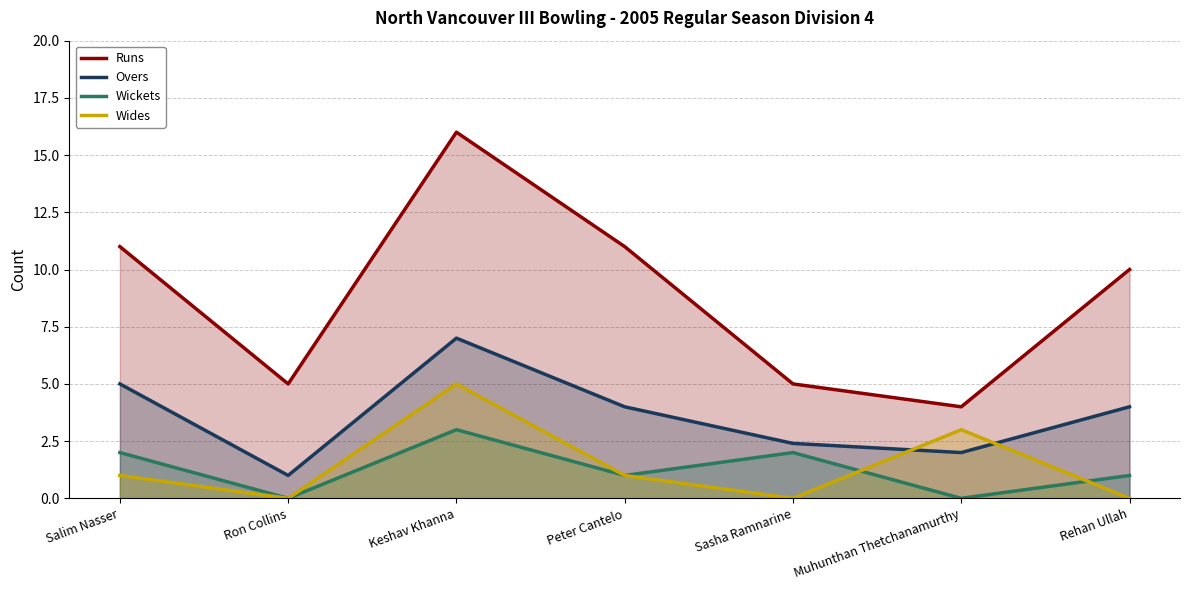

What is the label of the 7th point from the right?

Salim Nasser